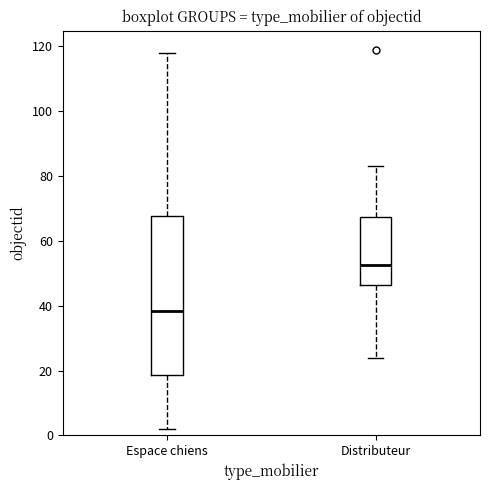

Reading left to right, read every box against the y-axis: the position of its median line, the range the box covers, and the ends of its whiskers. The values are not printed on the chart, so give them approximately, as read against the axis.

Espace chiens: median 38, box 18 to 68, whiskers 2 to 118
Distributeur: median 52, box 46 to 68, whiskers 24 to 84